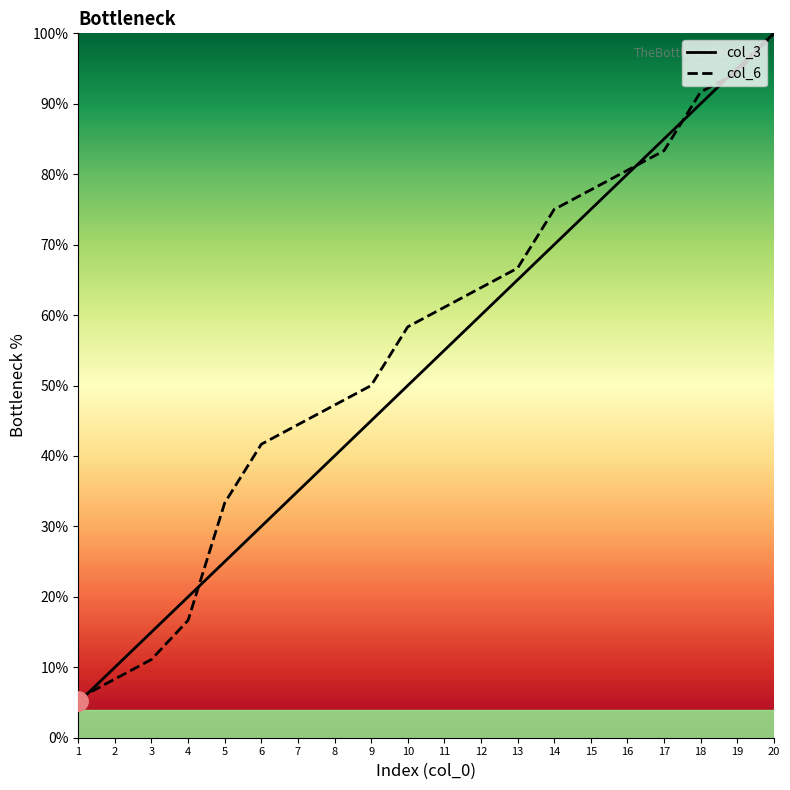

Reading right to left, extract all data points from this chart.

col_3: 20=100.0	19=95.0	18=90.0	17=85.0	16=80.0	15=75.0	14=70.0	13=65.0	12=60.0	11=55.0	10=50.0	9=45.0	8=40.0	7=35.0	6=30.0	5=25.0	4=20.0	3=15.0	2=10.0	1=5.0
col_6: 20=100.0	19=94.4	18=91.7	17=83.3	16=80.6	15=77.8	14=75.0	13=66.7	12=63.9	11=61.1	10=58.3	9=50.0	8=47.2	7=44.4	6=41.7	5=33.3	4=16.7	3=11.1	2=8.3	1=5.6